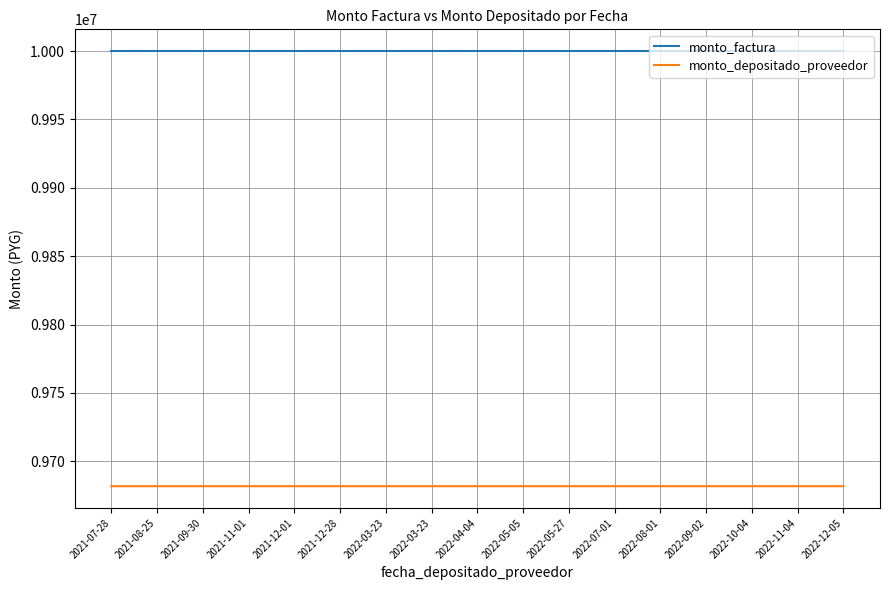

Does the chart display data point markers on the line(s)?

No